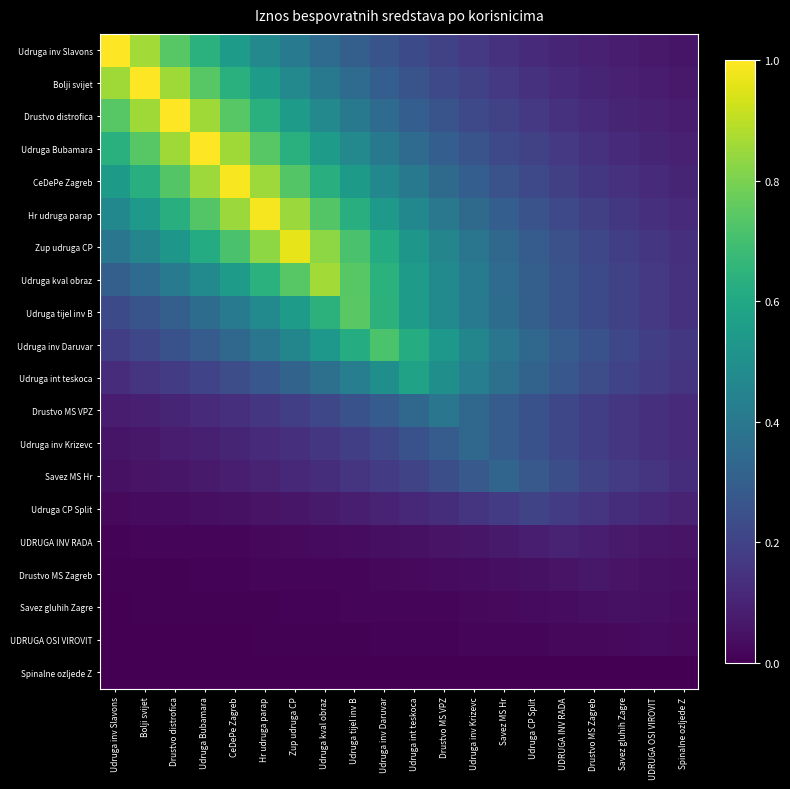

Reading right to left, extract all data points from this chart.

Udruga inv Slavons: Spinalne ozljede Z=0.1	UDRUGA OSI VIROVIT=0.1	Savez gluhih Zagre=0.1	Drustvo MS Zagreb=0.1	UDRUGA INV RADA=0.1	Udruga CP Split=0.1	Savez MS Hr=0.1	Udruga inv Krizevc=0.2	Drustvo MS VPZ=0.2	Udruga int teskoca=0.2	Udruga inv Daruvar=0.3	Udruga tijel inv B=0.3	Udruga kval obraz=0.3	Zup udruga CP=0.4	Hr udruga parap=0.5	CeDePe Zagreb=0.5	Udruga Bubamara=0.6	Drustvo distrofica=0.7	Bolji svijet=0.9	Udruga inv Slavons=1.0
Bolji svijet: Spinalne ozljede Z=0.1	UDRUGA OSI VIROVIT=0.1	Savez gluhih Zagre=0.1	Drustvo MS Zagreb=0.1	UDRUGA INV RADA=0.1	Udruga CP Split=0.1	Savez MS Hr=0.2	Udruga inv Krizevc=0.2	Drustvo MS VPZ=0.2	Udruga int teskoca=0.3	Udruga inv Daruvar=0.3	Udruga tijel inv B=0.3	Udruga kval obraz=0.4	Zup udruga CP=0.5	Hr udruga parap=0.5	CeDePe Zagreb=0.6	Udruga Bubamara=0.7	Drustvo distrofica=0.9	Bolji svijet=1.0	Udruga inv Slavons=0.9
Drustvo distrofica: Spinalne ozljede Z=0.1	UDRUGA OSI VIROVIT=0.1	Savez gluhih Zagre=0.1	Drustvo MS Zagreb=0.1	UDRUGA INV RADA=0.1	Udruga CP Split=0.2	Savez MS Hr=0.2	Udruga inv Krizevc=0.2	Drustvo MS VPZ=0.3	Udruga int teskoca=0.3	Udruga inv Daruvar=0.3	Udruga tijel inv B=0.4	Udruga kval obraz=0.5	Zup udruga CP=0.5	Hr udruga parap=0.6	CeDePe Zagreb=0.7	Udruga Bubamara=0.9	Drustvo distrofica=1.0	Bolji svijet=0.9	Udruga inv Slavons=0.7
Udruga Bubamara: Spinalne ozljede Z=0.1	UDRUGA OSI VIROVIT=0.1	Savez gluhih Zagre=0.1	Drustvo MS Zagreb=0.1	UDRUGA INV RADA=0.2	Udruga CP Split=0.2	Savez MS Hr=0.2	Udruga inv Krizevc=0.3	Drustvo MS VPZ=0.3	Udruga int teskoca=0.3	Udruga inv Daruvar=0.4	Udruga tijel inv B=0.5	Udruga kval obraz=0.5	Zup udruga CP=0.6	Hr udruga parap=0.7	CeDePe Zagreb=0.9	Udruga Bubamara=1.0	Drustvo distrofica=0.9	Bolji svijet=0.7	Udruga inv Slavons=0.6
CeDePe Zagreb: Spinalne ozljede Z=0.1	UDRUGA OSI VIROVIT=0.1	Savez gluhih Zagre=0.1	Drustvo MS Zagreb=0.2	UDRUGA INV RADA=0.2	Udruga CP Split=0.2	Savez MS Hr=0.3	Udruga inv Krizevc=0.3	Drustvo MS VPZ=0.3	Udruga int teskoca=0.4	Udruga inv Daruvar=0.5	Udruga tijel inv B=0.5	Udruga kval obraz=0.6	Zup udruga CP=0.7	Hr udruga parap=0.9	CeDePe Zagreb=1.0	Udruga Bubamara=0.9	Drustvo distrofica=0.7	Bolji svijet=0.6	Udruga inv Slavons=0.5
Hr udruga parap: Spinalne ozljede Z=0.1	UDRUGA OSI VIROVIT=0.1	Savez gluhih Zagre=0.2	Drustvo MS Zagreb=0.2	UDRUGA INV RADA=0.2	Udruga CP Split=0.3	Savez MS Hr=0.3	Udruga inv Krizevc=0.3	Drustvo MS VPZ=0.4	Udruga int teskoca=0.5	Udruga inv Daruvar=0.5	Udruga tijel inv B=0.6	Udruga kval obraz=0.7	Zup udruga CP=0.8	Hr udruga parap=1.0	CeDePe Zagreb=0.8	Udruga Bubamara=0.7	Drustvo distrofica=0.6	Bolji svijet=0.5	Udruga inv Slavons=0.5
Zup udruga CP: Spinalne ozljede Z=0.1	UDRUGA OSI VIROVIT=0.2	Savez gluhih Zagre=0.2	Drustvo MS Zagreb=0.2	UDRUGA INV RADA=0.2	Udruga CP Split=0.3	Savez MS Hr=0.3	Udruga inv Krizevc=0.4	Drustvo MS VPZ=0.5	Udruga int teskoca=0.5	Udruga inv Daruvar=0.6	Udruga tijel inv B=0.7	Udruga kval obraz=0.8	Zup udruga CP=1.0	Hr udruga parap=0.8	CeDePe Zagreb=0.7	Udruga Bubamara=0.6	Drustvo distrofica=0.5	Bolji svijet=0.5	Udruga inv Slavons=0.4
Udruga kval obraz: Spinalne ozljede Z=0.1	UDRUGA OSI VIROVIT=0.2	Savez gluhih Zagre=0.2	Drustvo MS Zagreb=0.2	UDRUGA INV RADA=0.3	Udruga CP Split=0.3	Savez MS Hr=0.4	Udruga inv Krizevc=0.4	Drustvo MS VPZ=0.5	Udruga int teskoca=0.5	Udruga inv Daruvar=0.6	Udruga tijel inv B=0.7	Udruga kval obraz=0.9	Zup udruga CP=0.7	Hr udruga parap=0.6	CeDePe Zagreb=0.5	Udruga Bubamara=0.5	Drustvo distrofica=0.4	Bolji svijet=0.4	Udruga inv Slavons=0.3
Udruga tijel inv B: Spinalne ozljede Z=0.1	UDRUGA OSI VIROVIT=0.2	Savez gluhih Zagre=0.2	Drustvo MS Zagreb=0.2	UDRUGA INV RADA=0.3	Udruga CP Split=0.3	Savez MS Hr=0.4	Udruga inv Krizevc=0.4	Drustvo MS VPZ=0.5	Udruga int teskoca=0.6	Udruga inv Daruvar=0.6	Udruga tijel inv B=0.7	Udruga kval obraz=0.6	Zup udruga CP=0.6	Hr udruga parap=0.5	CeDePe Zagreb=0.4	Udruga Bubamara=0.4	Drustvo distrofica=0.3	Bolji svijet=0.3	Udruga inv Slavons=0.2
Udruga inv Daruvar: Spinalne ozljede Z=0.2	UDRUGA OSI VIROVIT=0.2	Savez gluhih Zagre=0.2	Drustvo MS Zagreb=0.3	UDRUGA INV RADA=0.3	Udruga CP Split=0.3	Savez MS Hr=0.4	Udruga inv Krizevc=0.5	Drustvo MS VPZ=0.5	Udruga int teskoca=0.6	Udruga inv Daruvar=0.7	Udruga tijel inv B=0.6	Udruga kval obraz=0.5	Zup udruga CP=0.5	Hr udruga parap=0.4	CeDePe Zagreb=0.3	Udruga Bubamara=0.3	Drustvo distrofica=0.3	Bolji svijet=0.2	Udruga inv Slavons=0.2
Udruga int teskoca: Spinalne ozljede Z=0.1	UDRUGA OSI VIROVIT=0.2	Savez gluhih Zagre=0.2	Drustvo MS Zagreb=0.2	UDRUGA INV RADA=0.3	Udruga CP Split=0.3	Savez MS Hr=0.4	Udruga inv Krizevc=0.4	Drustvo MS VPZ=0.5	Udruga int teskoca=0.6	Udruga inv Daruvar=0.5	Udruga tijel inv B=0.4	Udruga kval obraz=0.4	Zup udruga CP=0.3	Hr udruga parap=0.3	CeDePe Zagreb=0.2	Udruga Bubamara=0.2	Drustvo distrofica=0.2	Bolji svijet=0.1	Udruga inv Slavons=0.1
Drustvo MS VPZ: Spinalne ozljede Z=0.1	UDRUGA OSI VIROVIT=0.1	Savez gluhih Zagre=0.2	Drustvo MS Zagreb=0.2	UDRUGA INV RADA=0.2	Udruga CP Split=0.3	Savez MS Hr=0.3	Udruga inv Krizevc=0.3	Drustvo MS VPZ=0.4	Udruga int teskoca=0.3	Udruga inv Daruvar=0.3	Udruga tijel inv B=0.3	Udruga kval obraz=0.2	Zup udruga CP=0.2	Hr udruga parap=0.2	CeDePe Zagreb=0.1	Udruga Bubamara=0.1	Drustvo distrofica=0.1	Bolji svijet=0.1	Udruga inv Slavons=0.1
Udruga inv Krizevc: Spinalne ozljede Z=0.1	UDRUGA OSI VIROVIT=0.1	Savez gluhih Zagre=0.2	Drustvo MS Zagreb=0.2	UDRUGA INV RADA=0.2	Udruga CP Split=0.3	Savez MS Hr=0.3	Udruga inv Krizevc=0.3	Drustvo MS VPZ=0.3	Udruga int teskoca=0.3	Udruga inv Daruvar=0.2	Udruga tijel inv B=0.2	Udruga kval obraz=0.2	Zup udruga CP=0.1	Hr udruga parap=0.1	CeDePe Zagreb=0.1	Udruga Bubamara=0.1	Drustvo distrofica=0.1	Bolji svijet=0.1	Udruga inv Slavons=0.1
Savez MS Hr: Spinalne ozljede Z=0.1	UDRUGA OSI VIROVIT=0.2	Savez gluhih Zagre=0.2	Drustvo MS Zagreb=0.2	UDRUGA INV RADA=0.2	Udruga CP Split=0.3	Savez MS Hr=0.3	Udruga inv Krizevc=0.3	Drustvo MS VPZ=0.2	Udruga int teskoca=0.2	Udruga inv Daruvar=0.2	Udruga tijel inv B=0.2	Udruga kval obraz=0.1	Zup udruga CP=0.1	Hr udruga parap=0.1	CeDePe Zagreb=0.1	Udruga Bubamara=0.1	Drustvo distrofica=0.1	Bolji svijet=0.1	Udruga inv Slavons=0.0
Udruga CP Split: Spinalne ozljede Z=0.1	UDRUGA OSI VIROVIT=0.1	Savez gluhih Zagre=0.1	Drustvo MS Zagreb=0.2	UDRUGA INV RADA=0.2	Udruga CP Split=0.2	Savez MS Hr=0.2	Udruga inv Krizevc=0.2	Drustvo MS VPZ=0.1	Udruga int teskoca=0.1	Udruga inv Daruvar=0.1	Udruga tijel inv B=0.1	Udruga kval obraz=0.1	Zup udruga CP=0.1	Hr udruga parap=0.1	CeDePe Zagreb=0.0	Udruga Bubamara=0.0	Drustvo distrofica=0.0	Bolji svijet=0.0	Udruga inv Slavons=0.0
UDRUGA INV RADA: Spinalne ozljede Z=0.1	UDRUGA OSI VIROVIT=0.1	Savez gluhih Zagre=0.1	Drustvo MS Zagreb=0.1	UDRUGA INV RADA=0.1	Udruga CP Split=0.1	Savez MS Hr=0.1	Udruga inv Krizevc=0.1	Drustvo MS VPZ=0.1	Udruga int teskoca=0.0	Udruga inv Daruvar=0.0	Udruga tijel inv B=0.0	Udruga kval obraz=0.0	Zup udruga CP=0.0	Hr udruga parap=0.0	CeDePe Zagreb=0.0	Udruga Bubamara=0.0	Drustvo distrofica=0.0	Bolji svijet=0.0	Udruga inv Slavons=0.0
Drustvo MS Zagreb: Spinalne ozljede Z=0.0	UDRUGA OSI VIROVIT=0.0	Savez gluhih Zagre=0.1	Drustvo MS Zagreb=0.1	UDRUGA INV RADA=0.1	Udruga CP Split=0.0	Savez MS Hr=0.0	Udruga inv Krizevc=0.0	Drustvo MS VPZ=0.0	Udruga int teskoca=0.0	Udruga inv Daruvar=0.0	Udruga tijel inv B=0.0	Udruga kval obraz=0.0	Zup udruga CP=0.0	Hr udruga parap=0.0	CeDePe Zagreb=0.0	Udruga Bubamara=0.0	Drustvo distrofica=0.0	Bolji svijet=0.0	Udruga inv Slavons=0.0
Savez gluhih Zagre: Spinalne ozljede Z=0.0	UDRUGA OSI VIROVIT=0.0	Savez gluhih Zagre=0.0	Drustvo MS Zagreb=0.0	UDRUGA INV RADA=0.0	Udruga CP Split=0.0	Savez MS Hr=0.0	Udruga inv Krizevc=0.0	Drustvo MS VPZ=0.0	Udruga int teskoca=0.0	Udruga inv Daruvar=0.0	Udruga tijel inv B=0.0	Udruga kval obraz=0.0	Zup udruga CP=0.0	Hr udruga parap=0.0	CeDePe Zagreb=0.0	Udruga Bubamara=0.0	Drustvo distrofica=0.0	Bolji svijet=0.0	Udruga inv Slavons=0.0
UDRUGA OSI VIROVIT: Spinalne ozljede Z=0.0	UDRUGA OSI VIROVIT=0.0	Savez gluhih Zagre=0.0	Drustvo MS Zagreb=0.0	UDRUGA INV RADA=0.0	Udruga CP Split=0.0	Savez MS Hr=0.0	Udruga inv Krizevc=0.0	Drustvo MS VPZ=0.0	Udruga int teskoca=0.0	Udruga inv Daruvar=0.0	Udruga tijel inv B=0.0	Udruga kval obraz=0.0	Zup udruga CP=0.0	Hr udruga parap=0.0	CeDePe Zagreb=0.0	Udruga Bubamara=0.0	Drustvo distrofica=0.0	Bolji svijet=0.0	Udruga inv Slavons=0.0
Spinalne ozljede Z: Spinalne ozljede Z=0.0	UDRUGA OSI VIROVIT=0.0	Savez gluhih Zagre=0.0	Drustvo MS Zagreb=0.0	UDRUGA INV RADA=0.0	Udruga CP Split=0.0	Savez MS Hr=0.0	Udruga inv Krizevc=0.0	Drustvo MS VPZ=0.0	Udruga int teskoca=0.0	Udruga inv Daruvar=0.0	Udruga tijel inv B=0.0	Udruga kval obraz=0.0	Zup udruga CP=0.0	Hr udruga parap=0.0	CeDePe Zagreb=0.0	Udruga Bubamara=0.0	Drustvo distrofica=0.0	Bolji svijet=0.0	Udruga inv Slavons=0.0